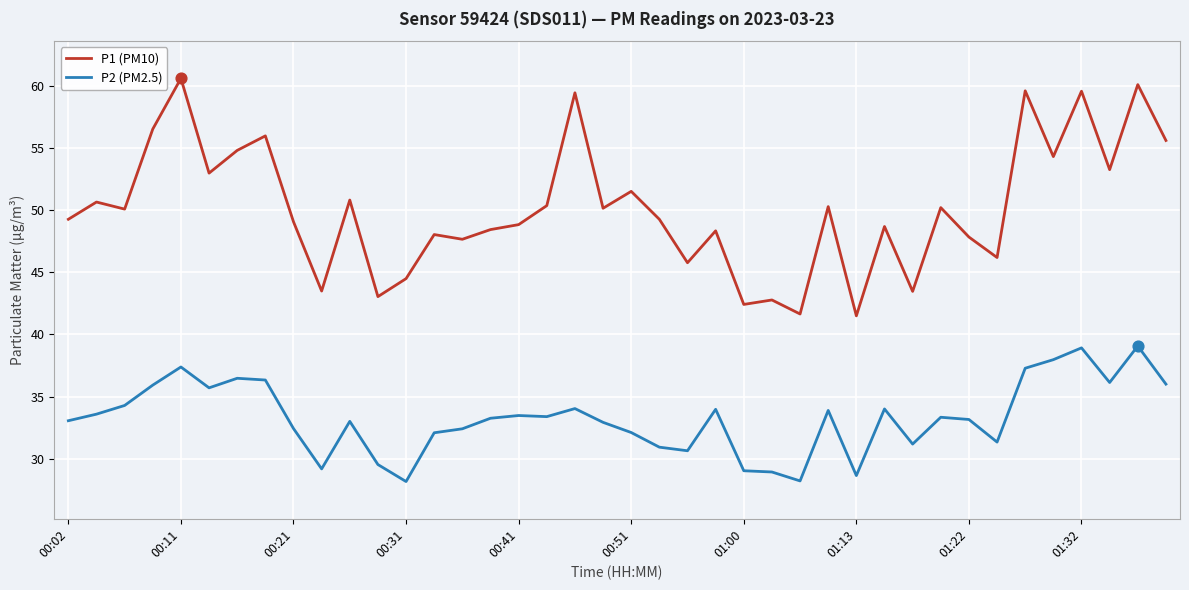

Which series has the largest total across all categories?

P1 (PM10)